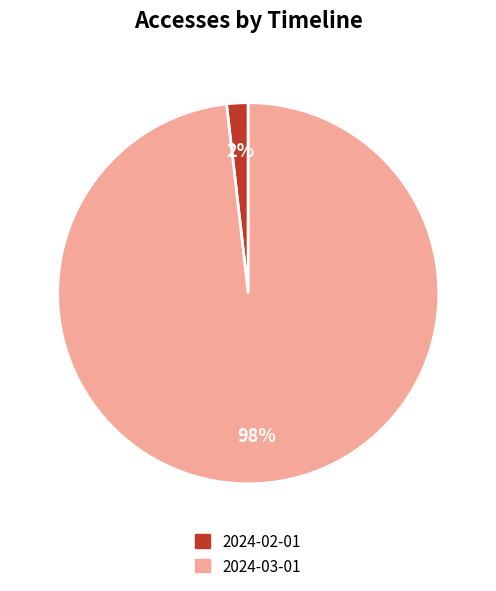

Count the number of slices in the pie.

2